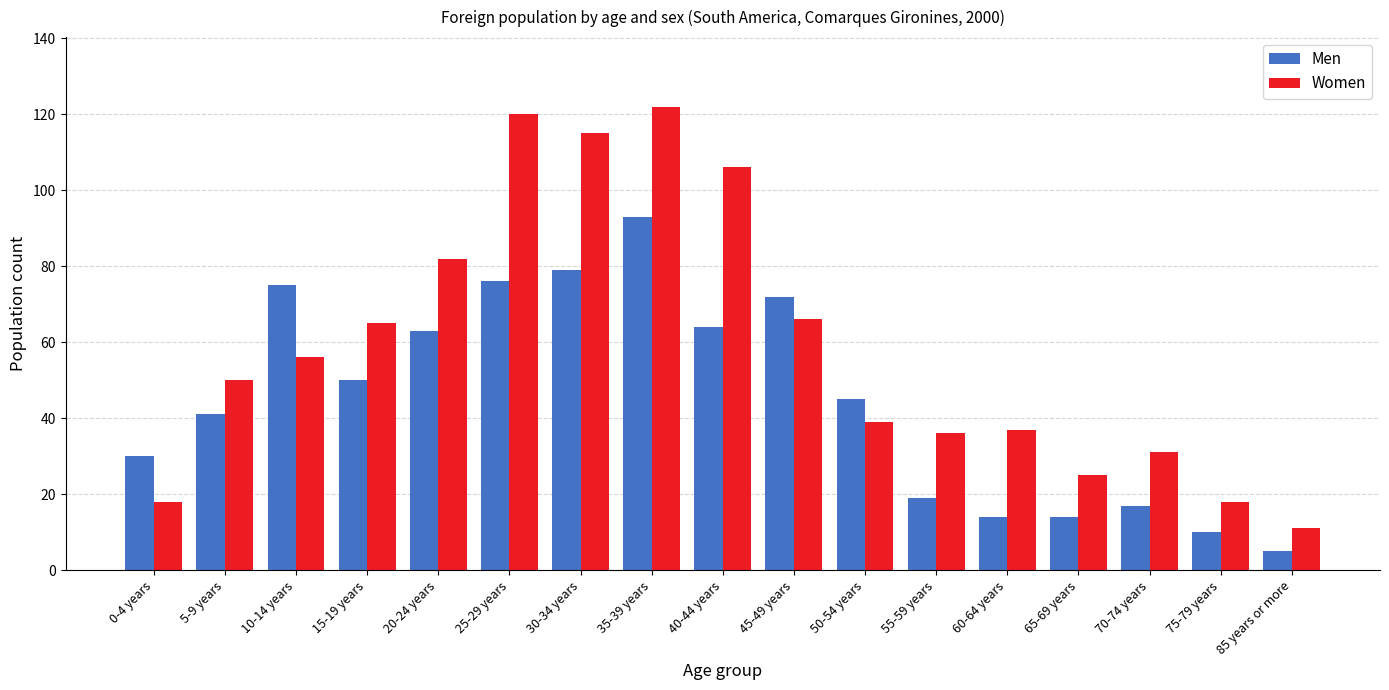

Reading right to left, transcribe all the data shown in this chart.

Men: 85 years or more=5	75-79 years=10	70-74 years=17	65-69 years=14	60-64 years=14	55-59 years=19	50-54 years=45	45-49 years=72	40-44 years=64	35-39 years=93	30-34 years=79	25-29 years=76	20-24 years=63	15-19 years=50	10-14 years=75	5-9 years=41	0-4 years=30
Women: 85 years or more=11	75-79 years=18	70-74 years=31	65-69 years=25	60-64 years=37	55-59 years=36	50-54 years=39	45-49 years=66	40-44 years=106	35-39 years=122	30-34 years=115	25-29 years=120	20-24 years=82	15-19 years=65	10-14 years=56	5-9 years=50	0-4 years=18